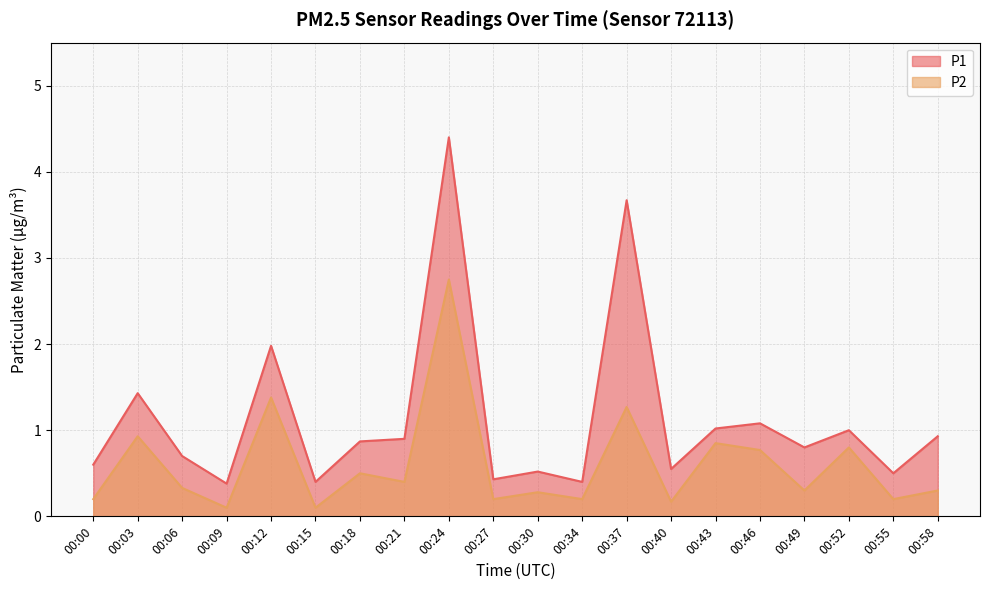

Reading left to right, extract all data points from this chart.

P1: 0.6	1.4	0.7	0.4	2.0	0.4	0.9	0.9	4.4	0.4	0.5	0.4	3.7	0.6	1.0	1.1	0.8	1.0	0.5	0.9
P2: 0.2	0.9	0.3	0.1	1.4	0.1	0.5	0.4	2.8	0.2	0.3	0.2	1.3	0.2	0.8	0.8	0.3	0.8	0.2	0.3